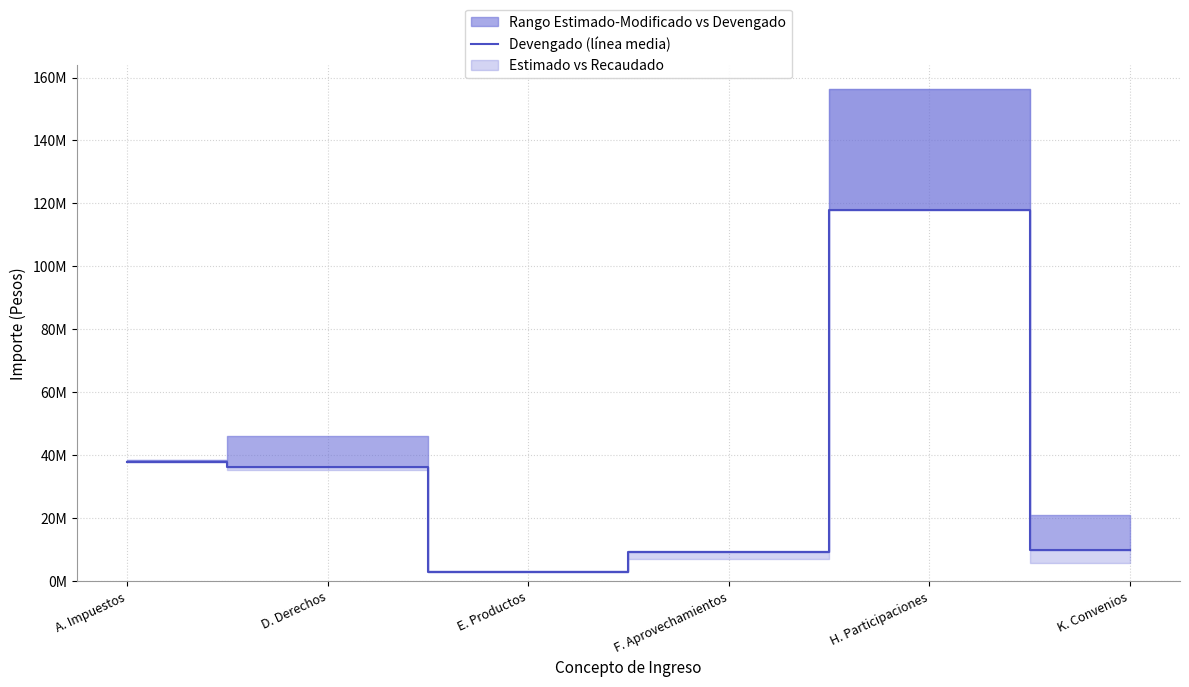

What position from the right is F. Aprovechamientos?

3